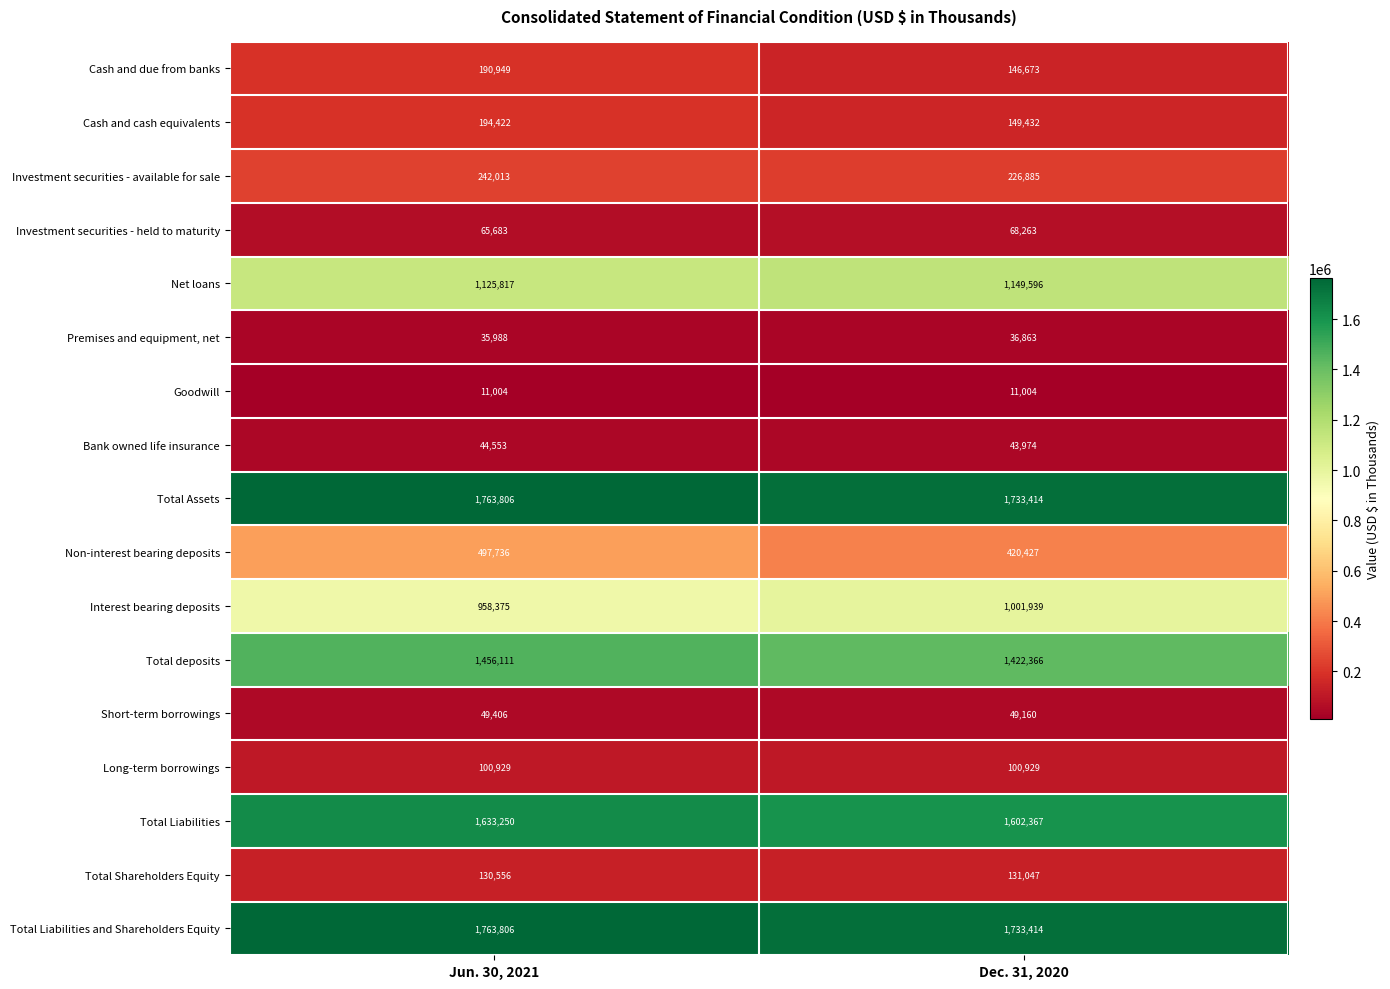

What is the approximate value of Non-interest bearing deposits at Dec. 31, 2020, to the nearest 50?

420450